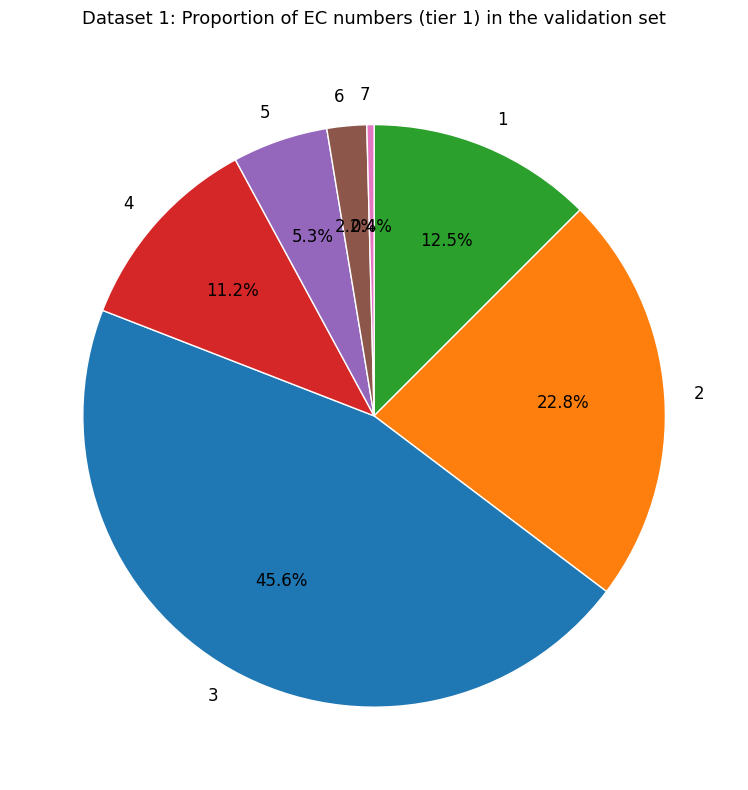

To the nearest percent, what is the combined percentage of 3 and 1?

58%